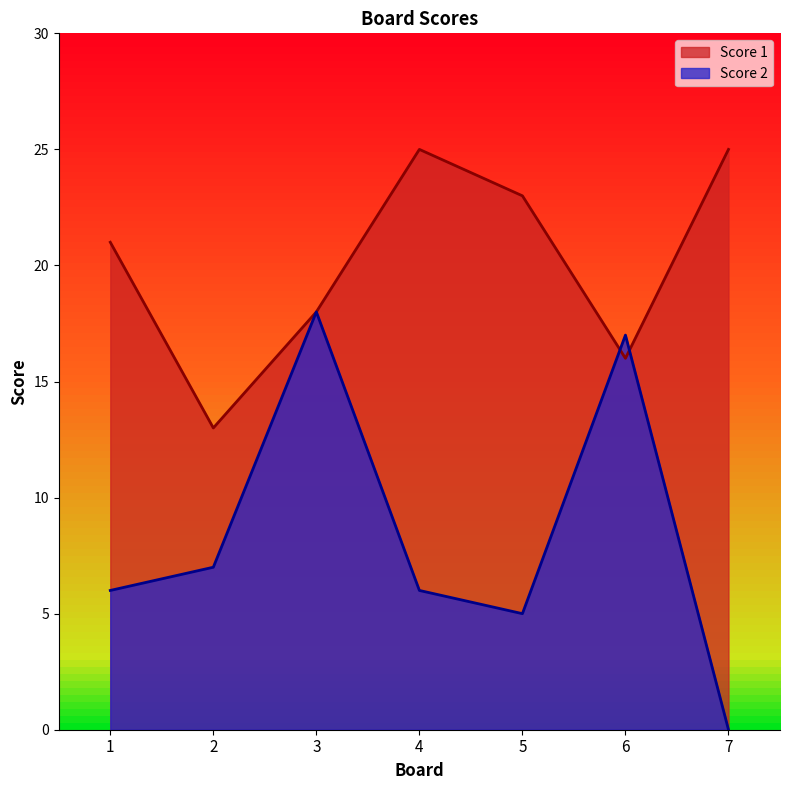

At which category does Score 1 reach its first local peak?

4